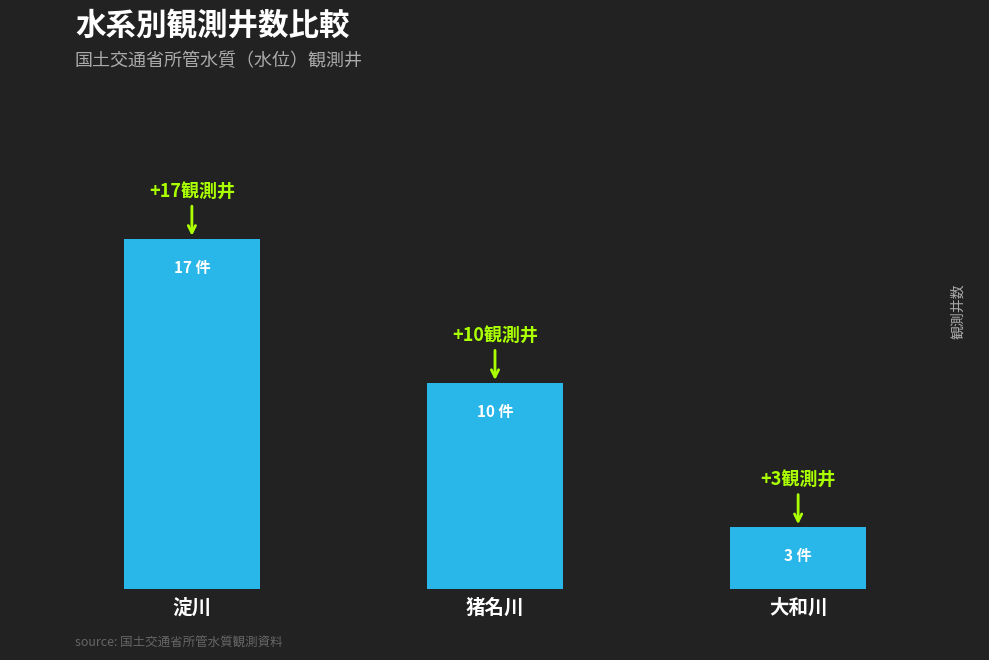

What is the smallest value displayed?

3